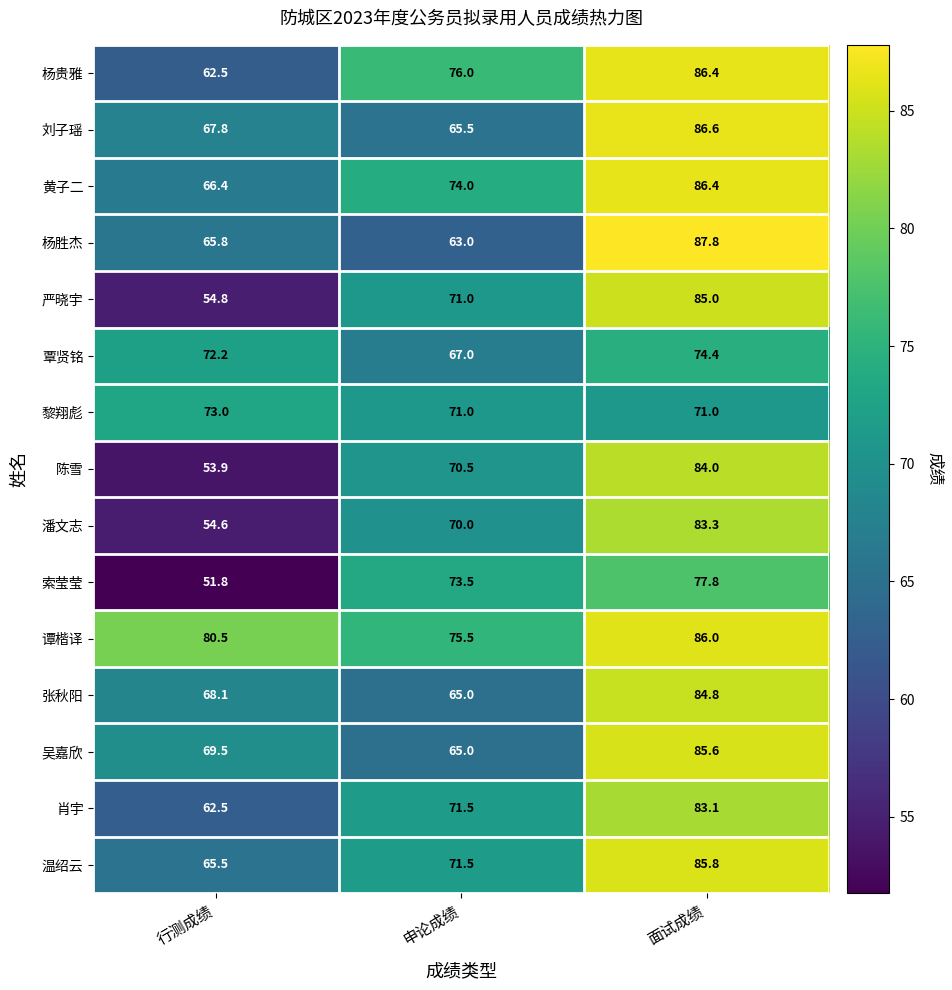

Which series has the largest range (max minus min)?

严晓宇